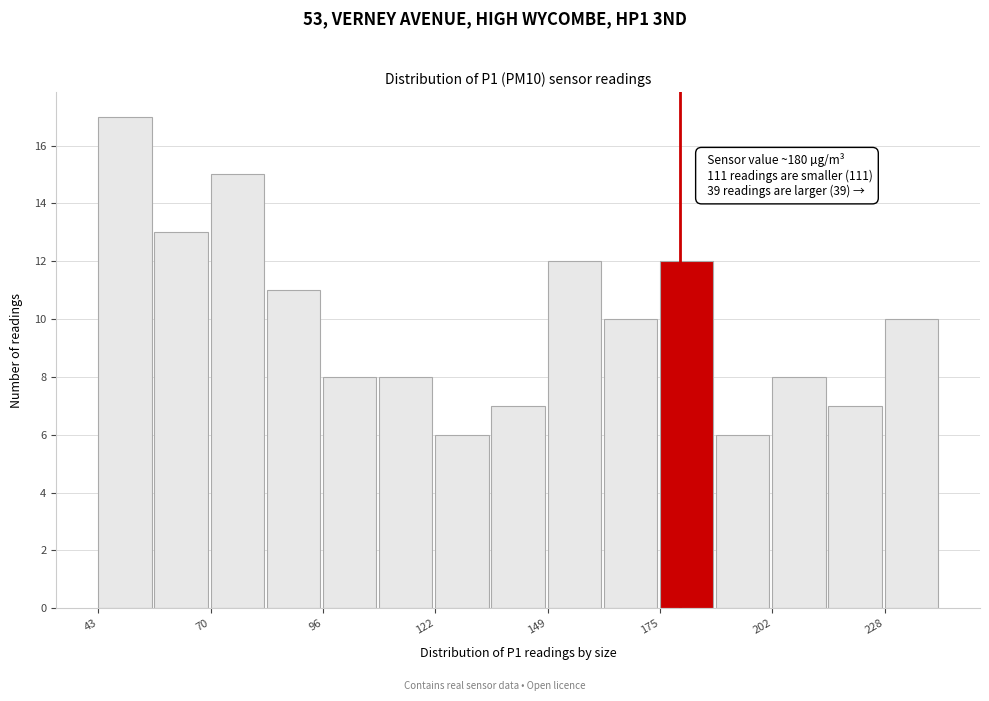

Around what value on the x-axis is the tallest bar? Give the approximate position of its centre, as read against the axis.

50